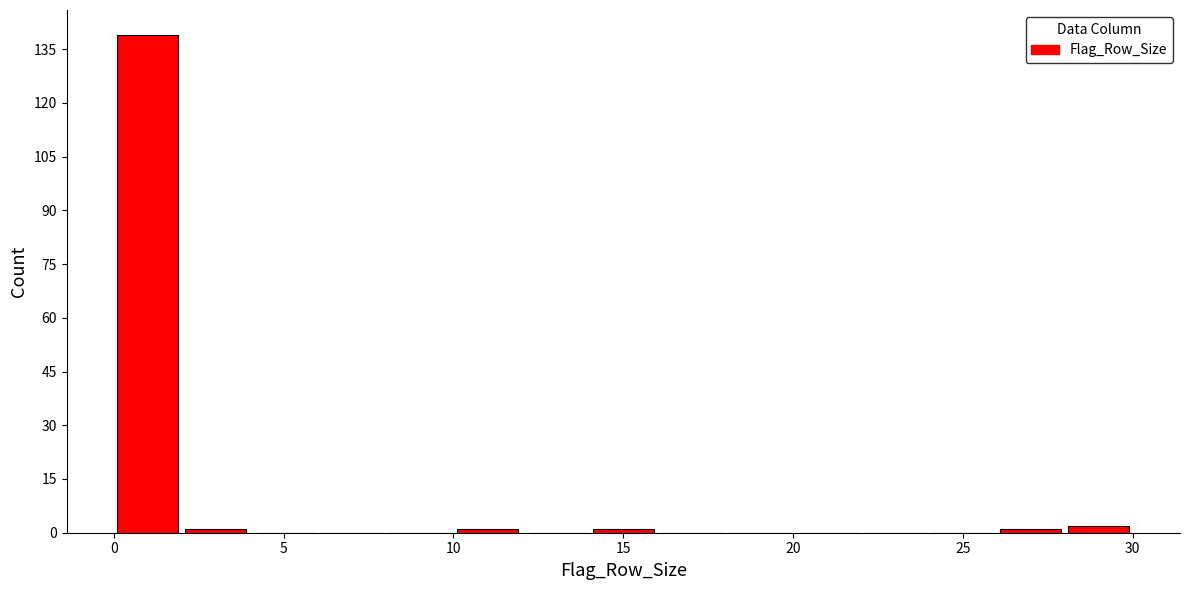

What is the height of the bar covering 28 to 30 on the x-axis? The values are not printed on the chart, so give them approximately, as read against the axis.

2